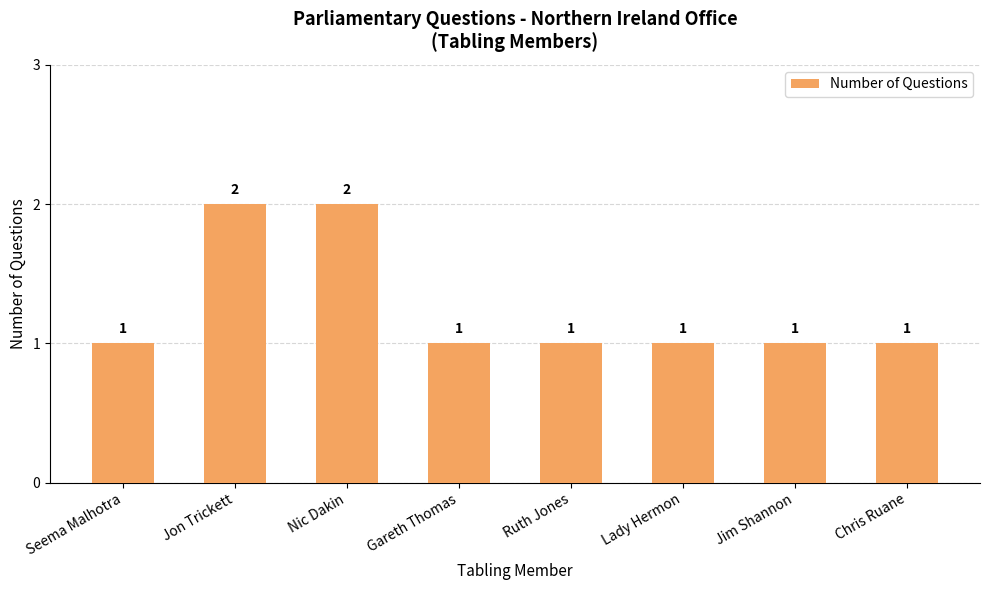

What value does the data have at Seema Malhotra?

1